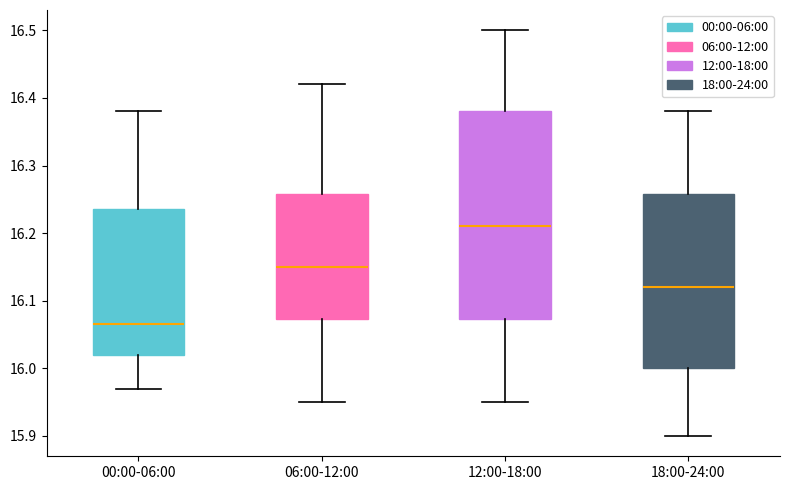

Where is the lower edge of the box for 18:00-24:00 on the y-axis? The values are not printed on the chart, so give them approximately, as read against the axis.

16.00